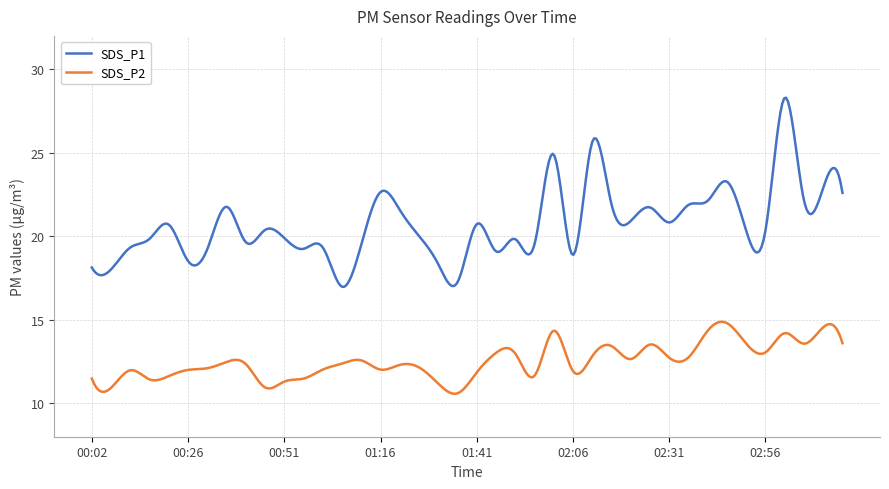

Which series has the largest total across all categories?

SDS_P1